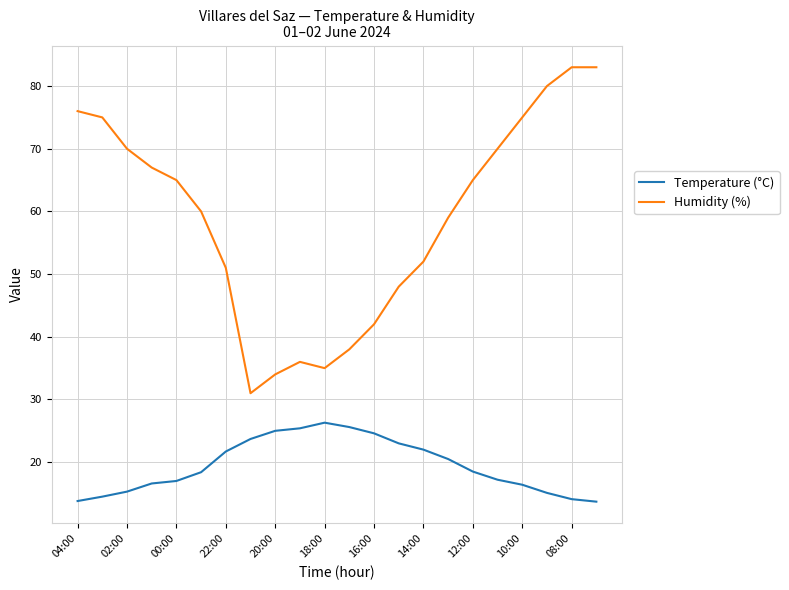

Which series has the largest total across all categories?

Humidity (%)